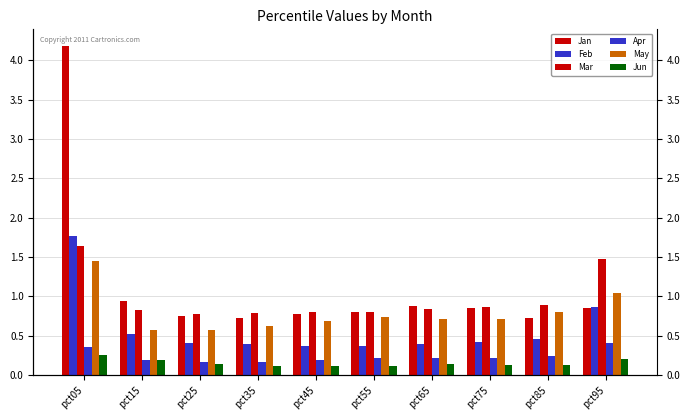

What is the average value of the Feb series?

0.6